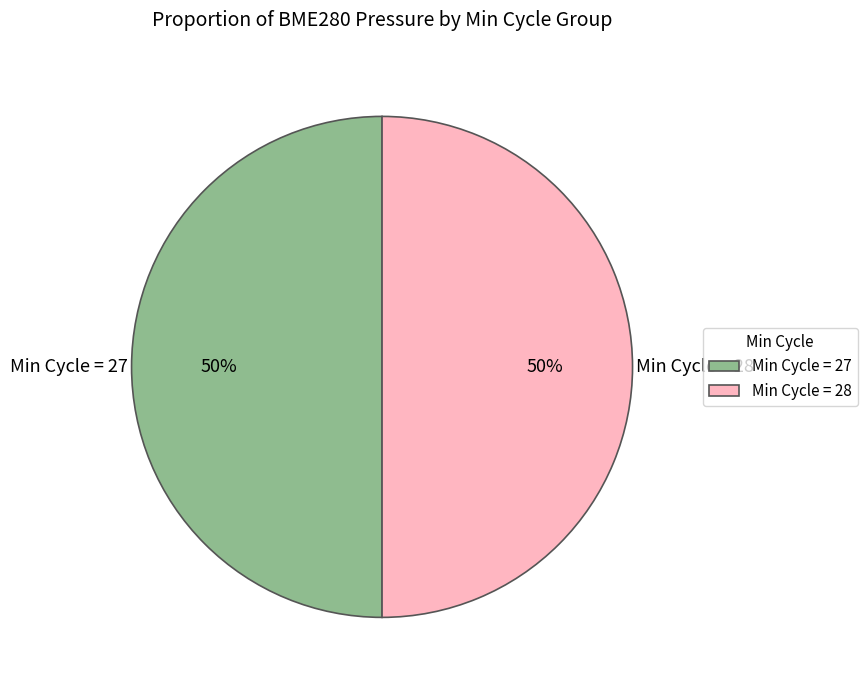

To the nearest percent, what percentage of the pie is Min Cycle = 27?

50%